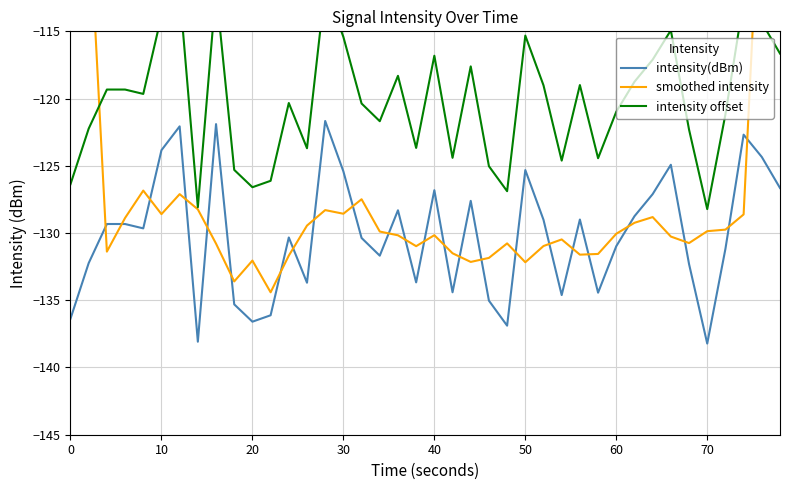

What is the highest value of the intensity(dBm) series?

-121.7